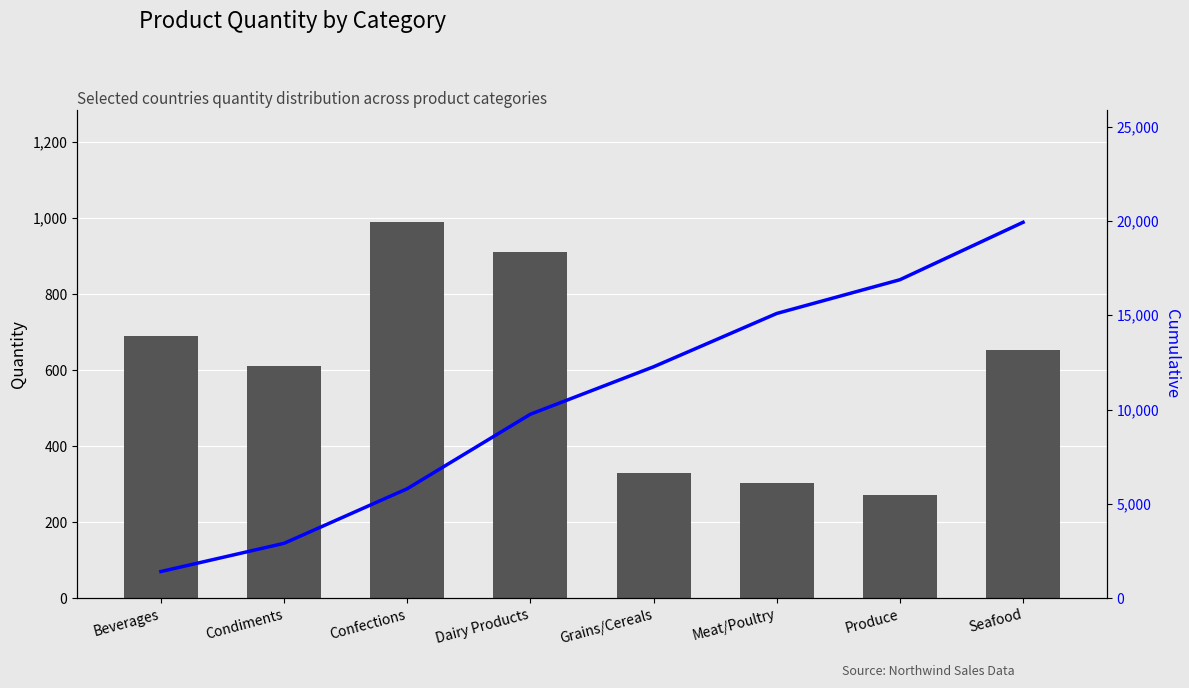

What is the label of the 4th bar from the left?

Dairy Products